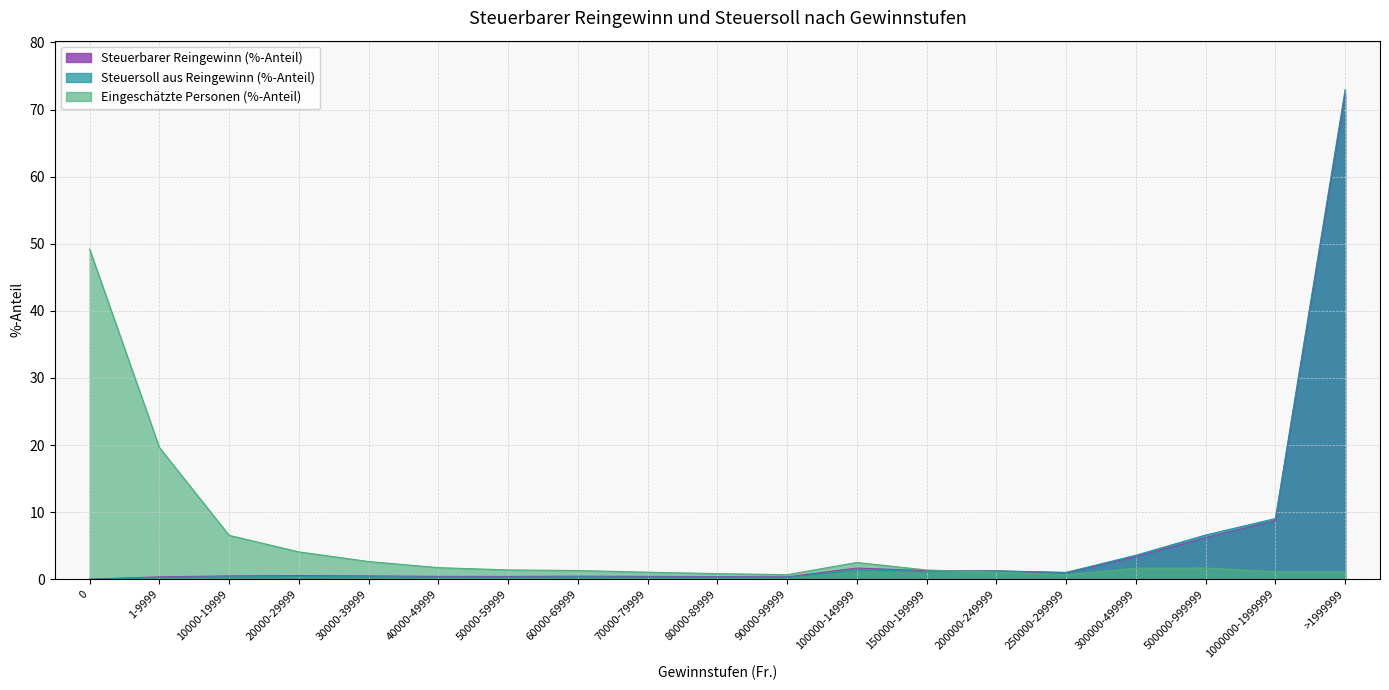

What is the label of the 18th point from the left?

1000000-1999999